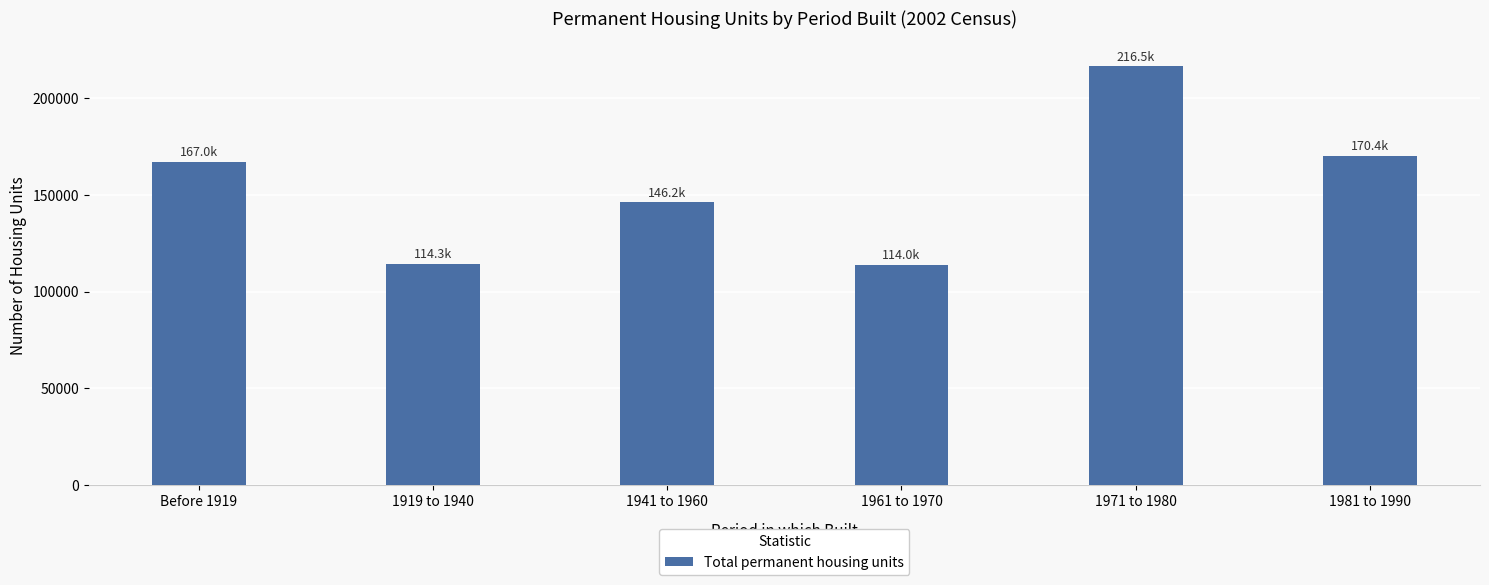

What is the maximum value shown in the chart?

216497